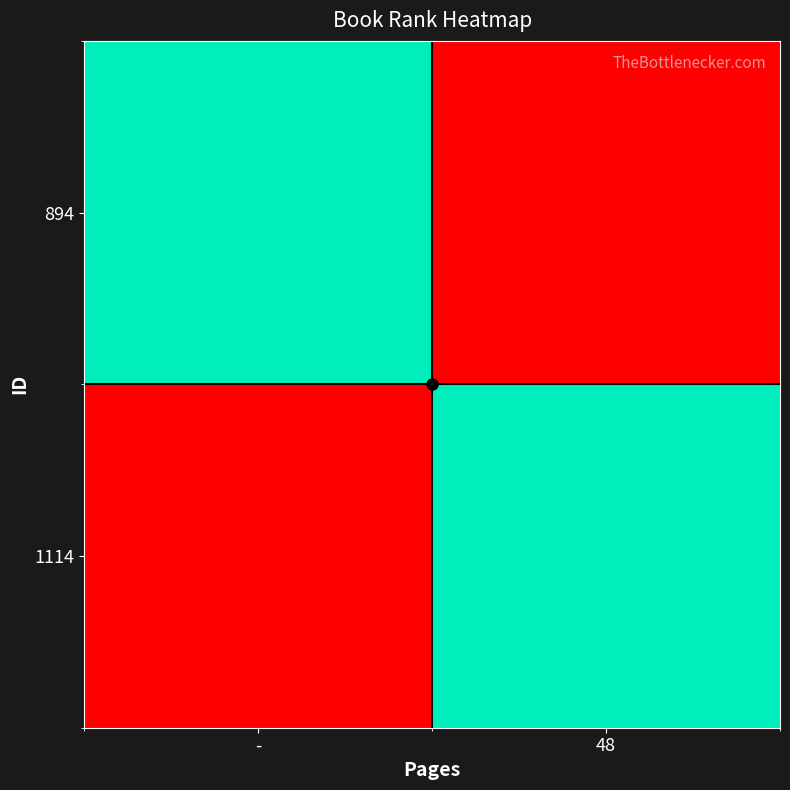

Reading left to right, transcribe all the data shown in this chart.

894: -=1	48=0
1114: -=0	48=1